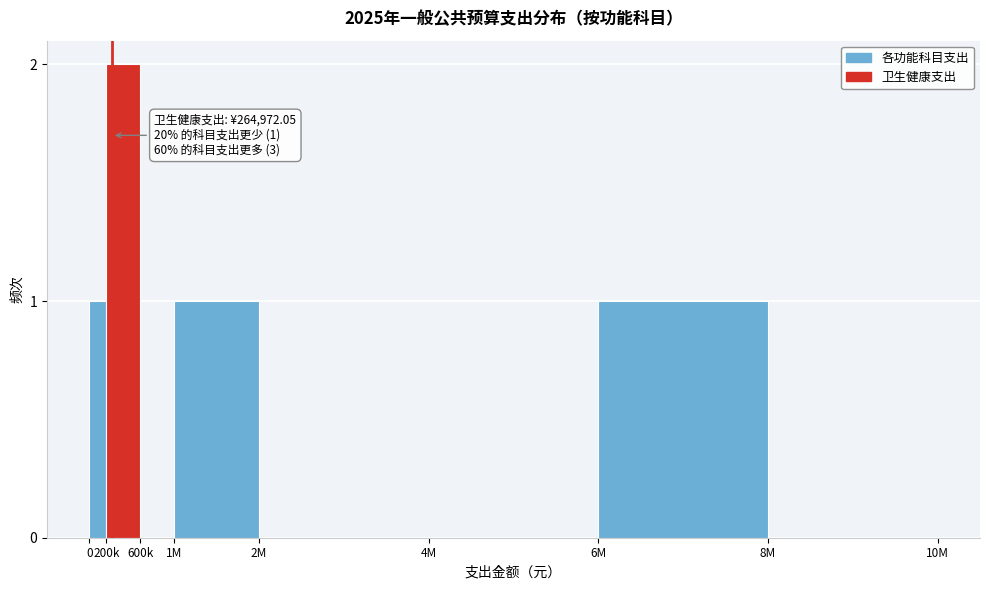

Reading left to right, what are all the values shown in this chart?

0=1	200k=2	600k=0	1M=1	2M=0	4M=0	6M=1	8M=0